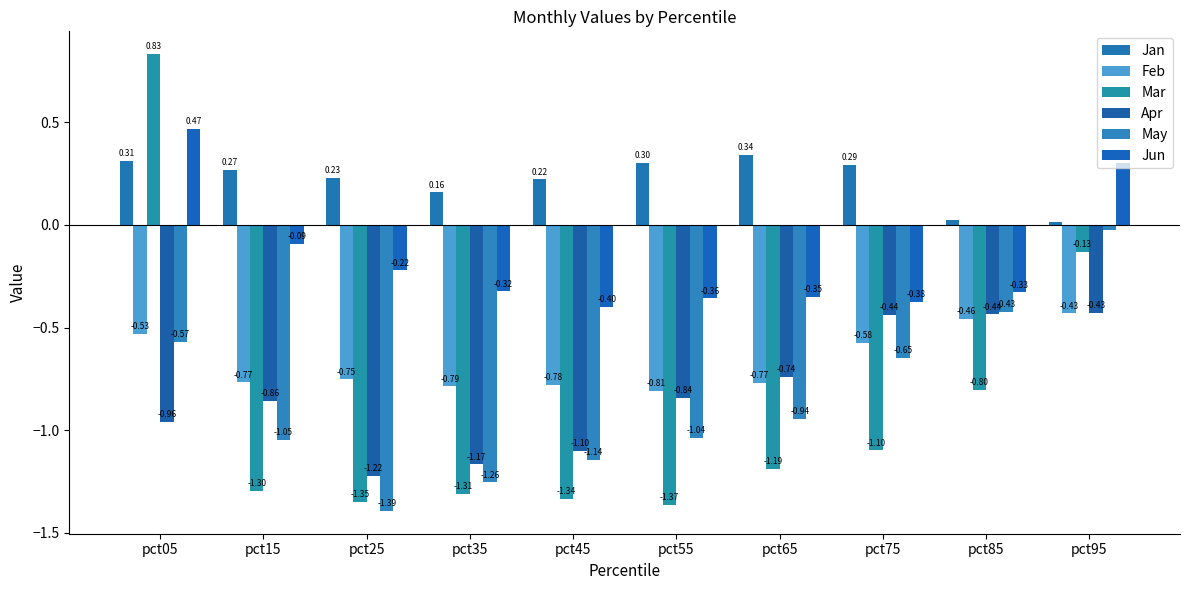

What is the sum of all Apr values?

-8.2